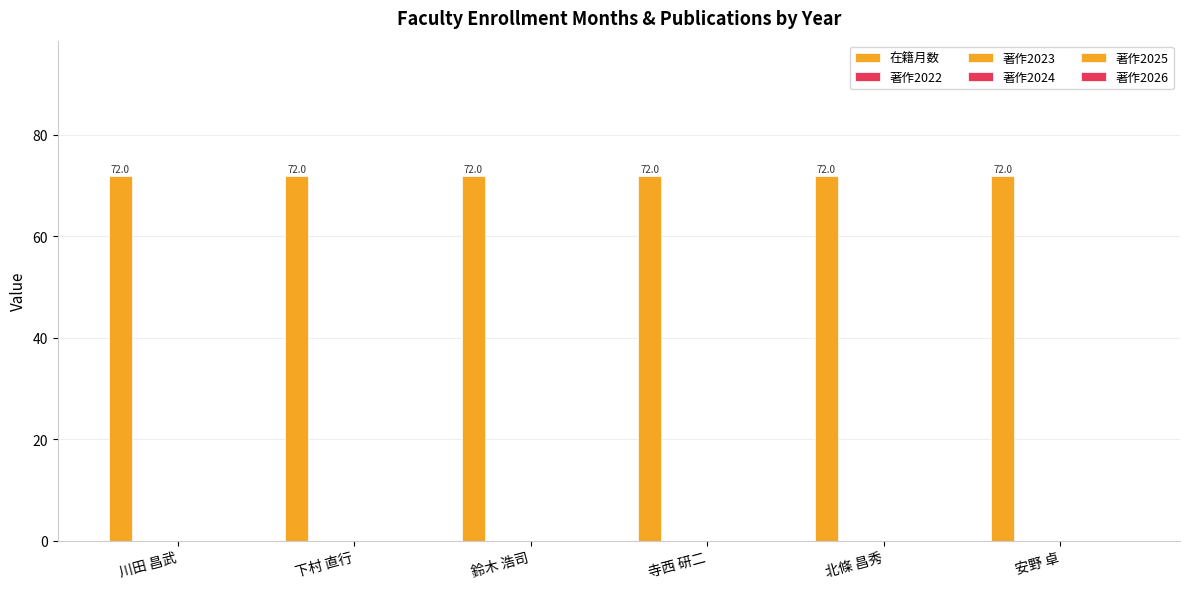

What is the label of the 6th bar from the right?

川田 昌武